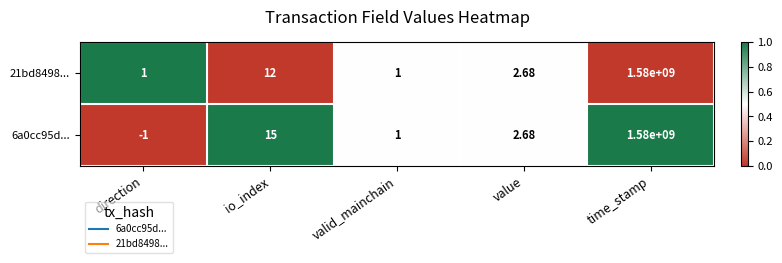

At which category does the chart reach its peak across all series?

time_stamp